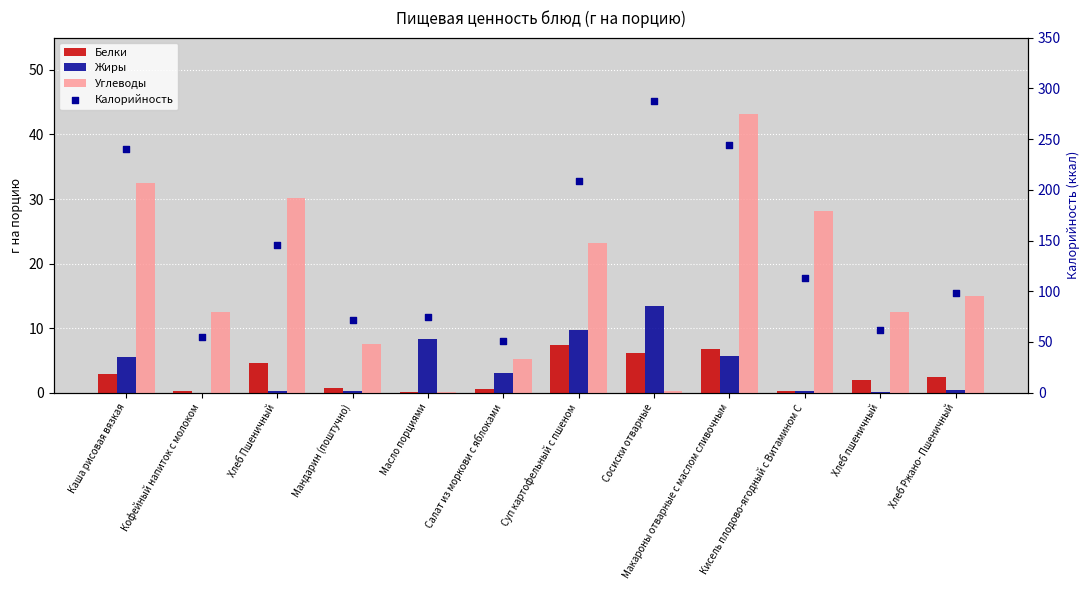

Is the value of Белки at Каша рисовая вязкая greater than the value of Калорийность at Кофейный напиток с молоком?

No